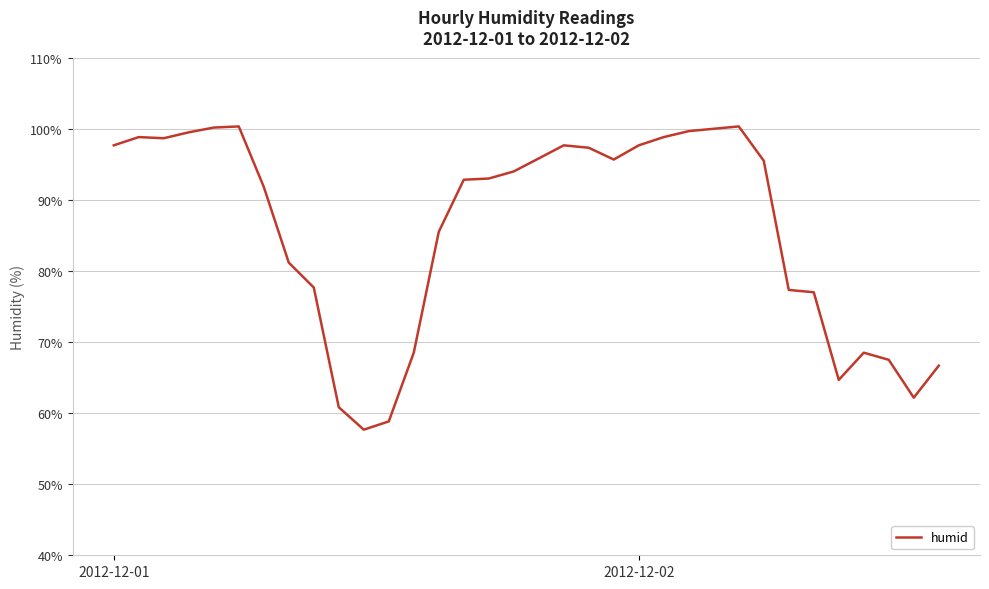

What is the greatest value displayed?

100.3